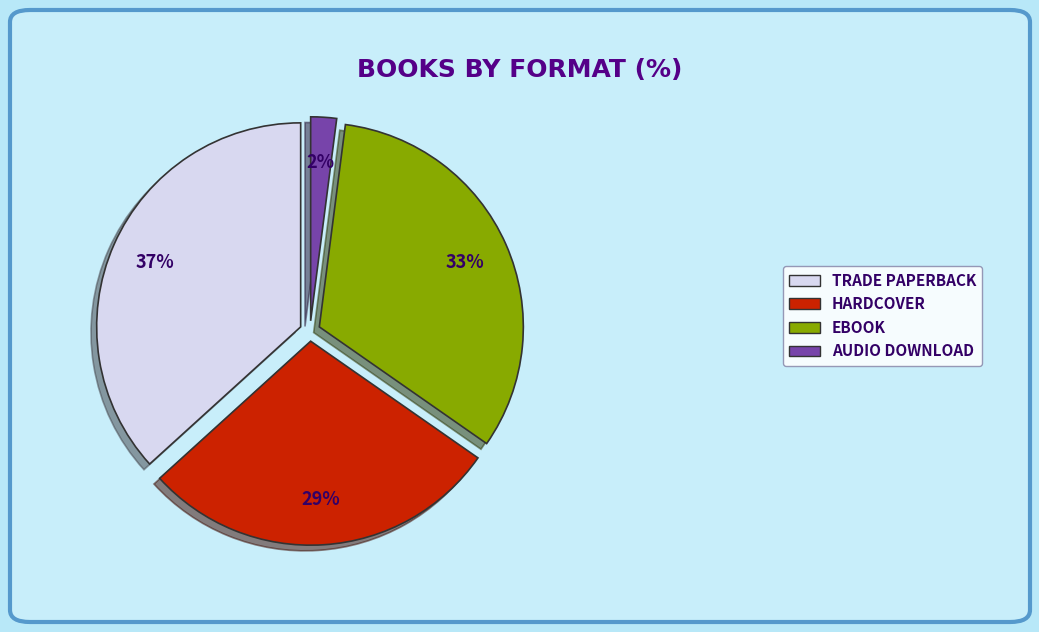

What is the ratio of the value at TRADE PAPERBACK to the value at EBOOK?

1.1